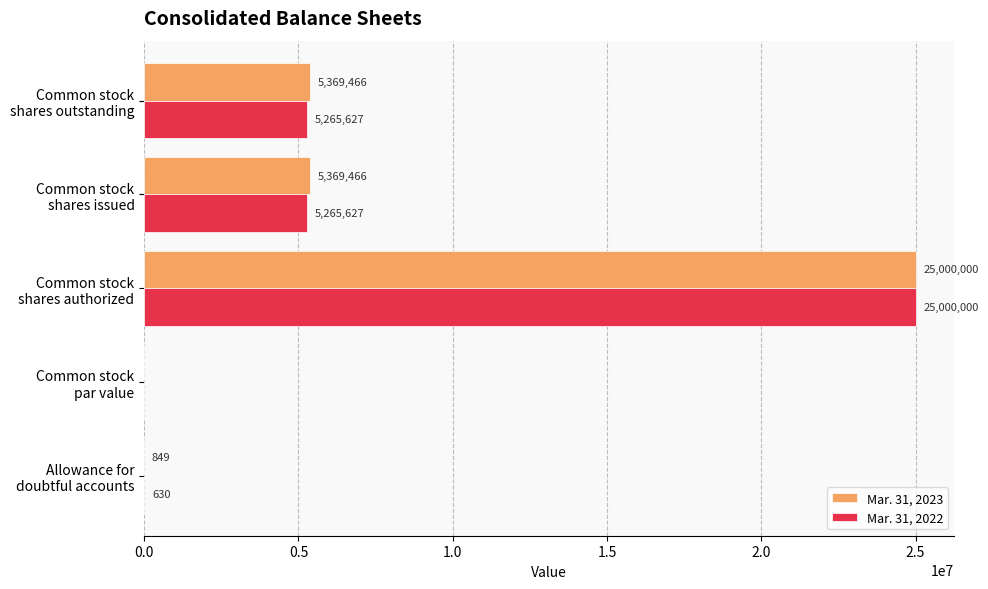

What is the sum of all Mar. 31, 2022 values?

35531884